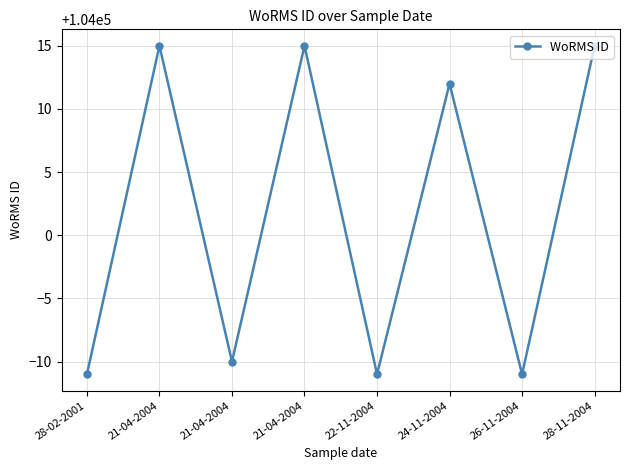

Approximately how many times larger is the value at 28-02-2001 compared to 24-11-2004?

1.0